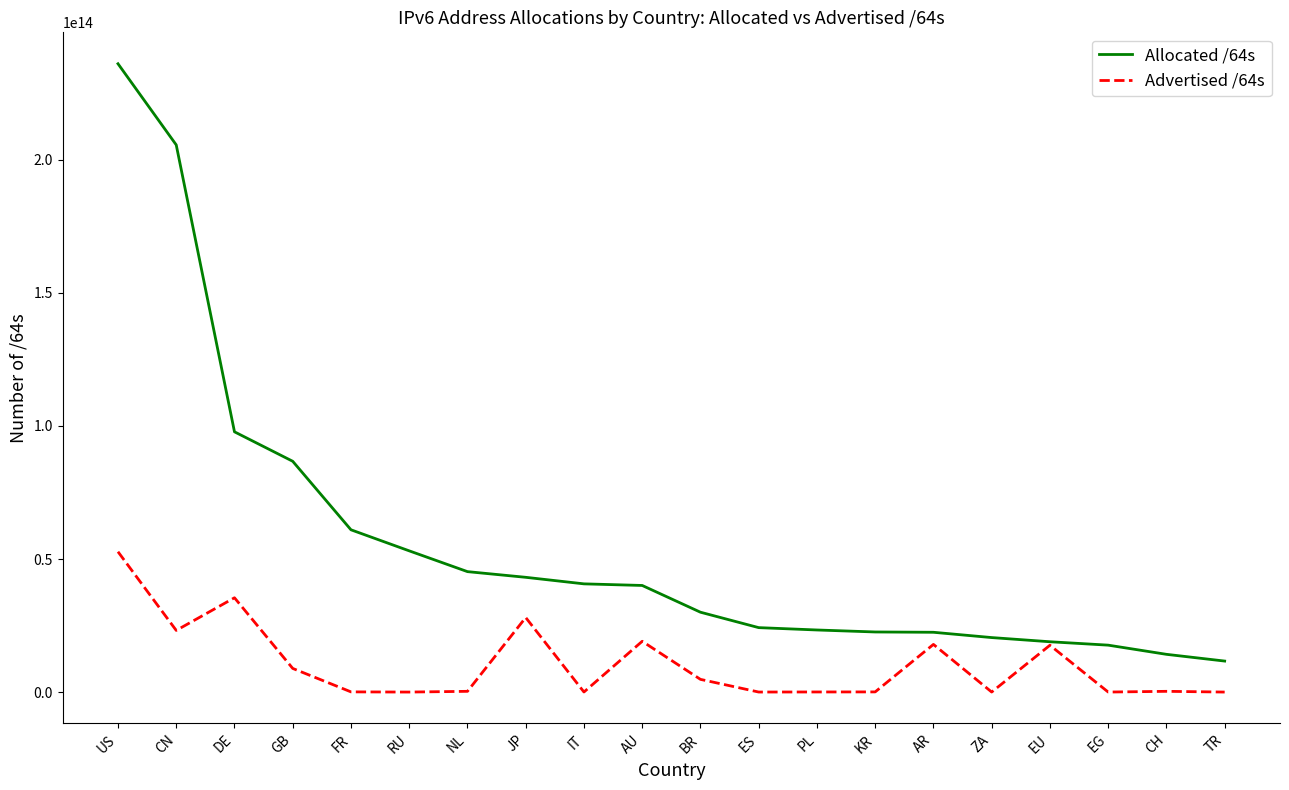

List the series in order of their peak value, highest first.

Allocated /64s, Advertised /64s